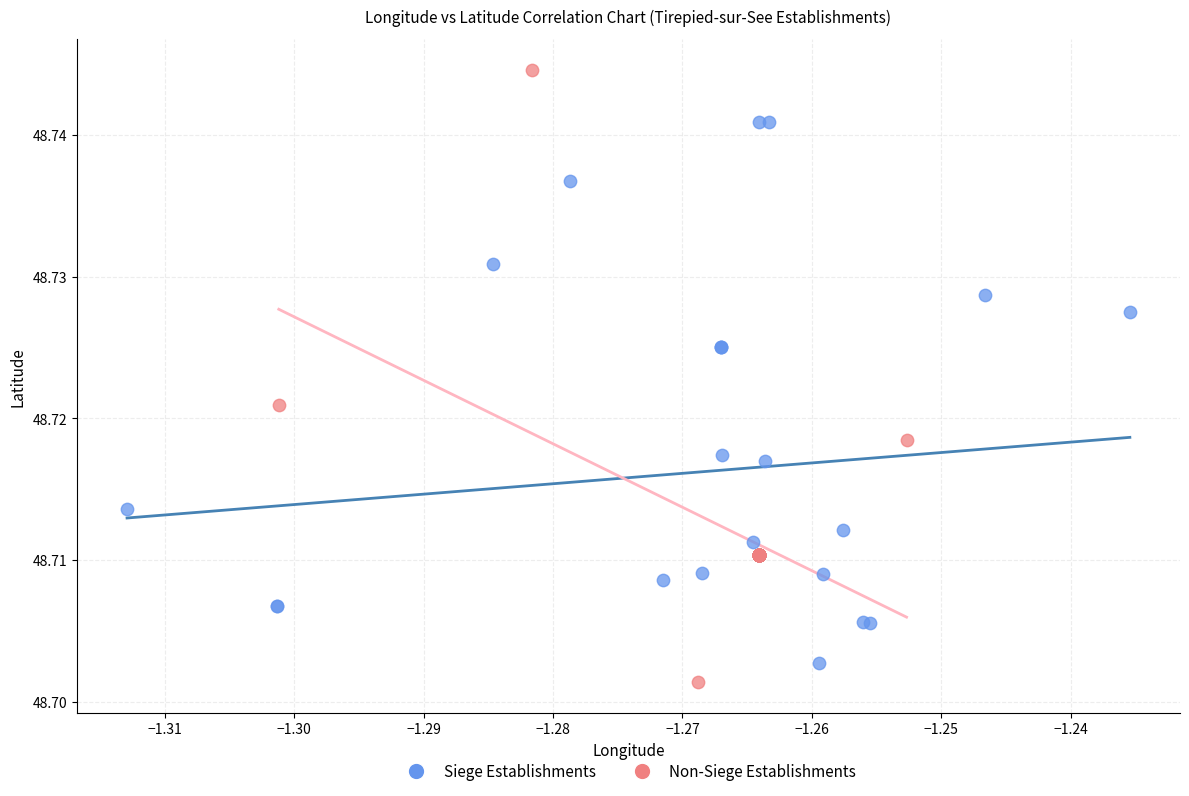

What are all the series names shown in the legend?

Siege Establishments, Non-Siege Establishments